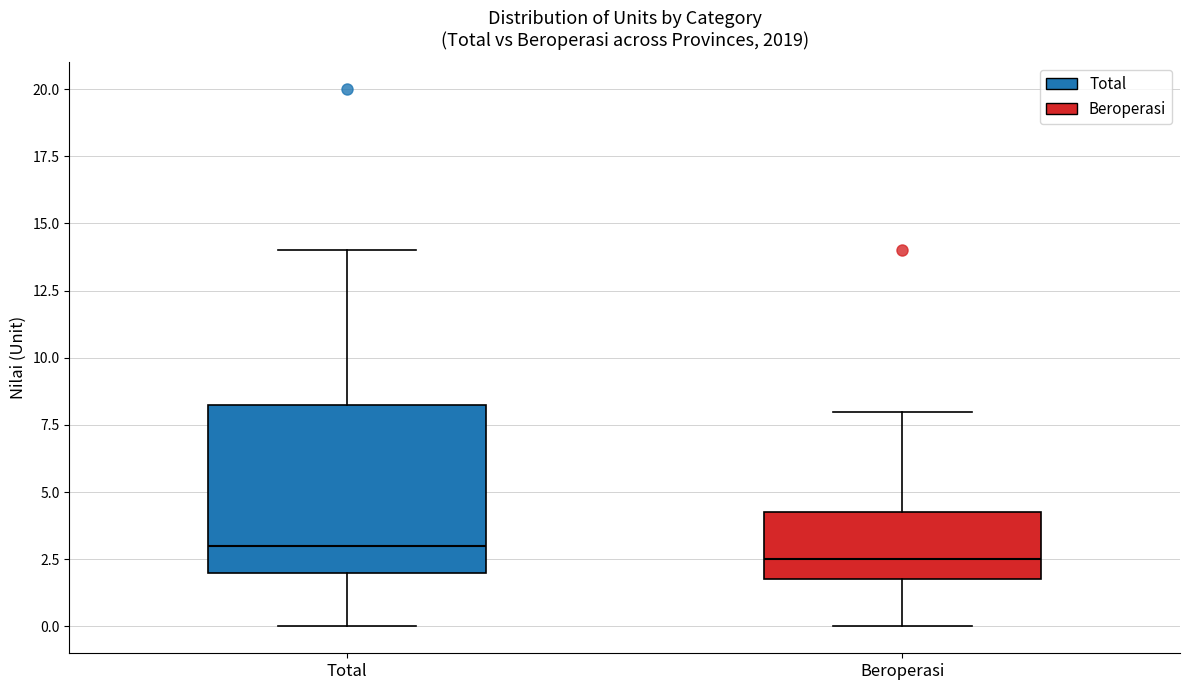

Reading left to right, read every box against the y-axis: the position of its median line, the range the box covers, and the ends of its whiskers. The values are not printed on the chart, so give them approximately, as read against the axis.

Total: median 3.0, box 2.0 to 8.5, whiskers 0.0 to 14.0
Beroperasi: median 2.5, box 2.0 to 4.5, whiskers 0.0 to 8.0